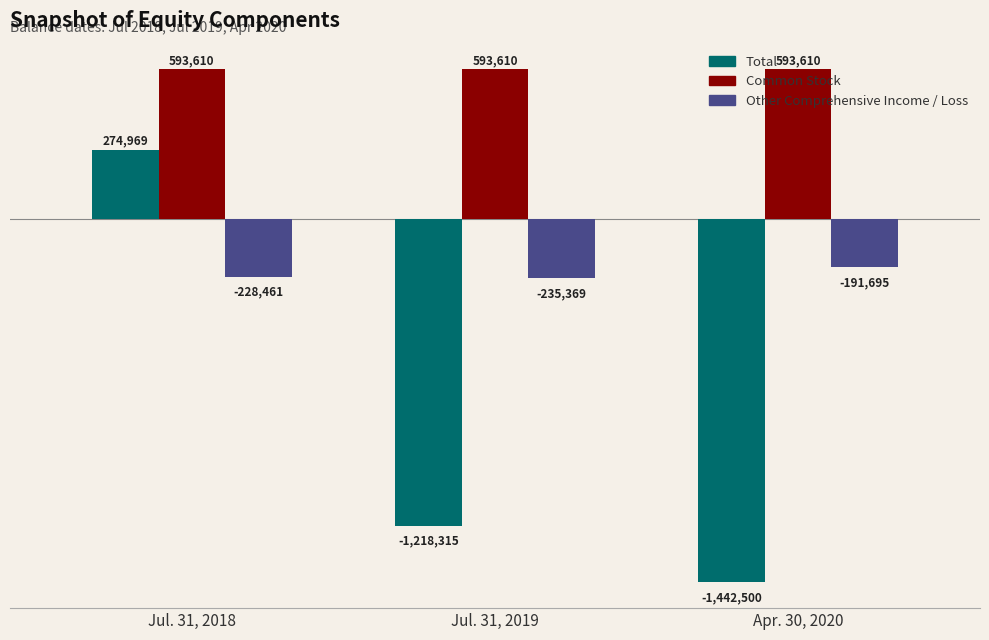

Rank the series by their maximum value, from lowest to highest.

Other Comprehensive Income / Loss, Total, Common Stock